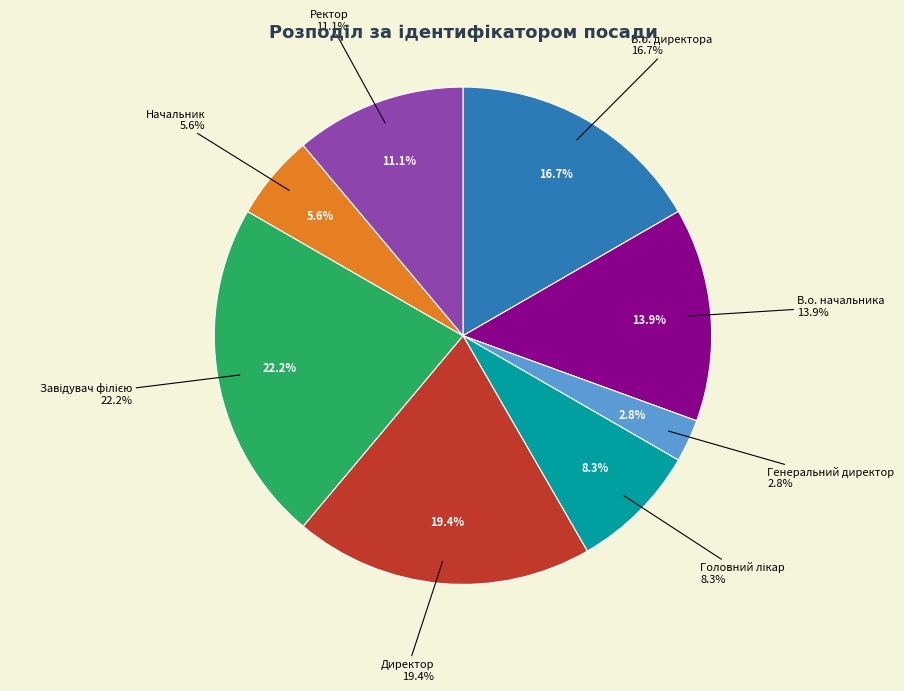

To the nearest percent, what is the difference between the В.о. начальника and Генеральний директор slice percentages?

11%